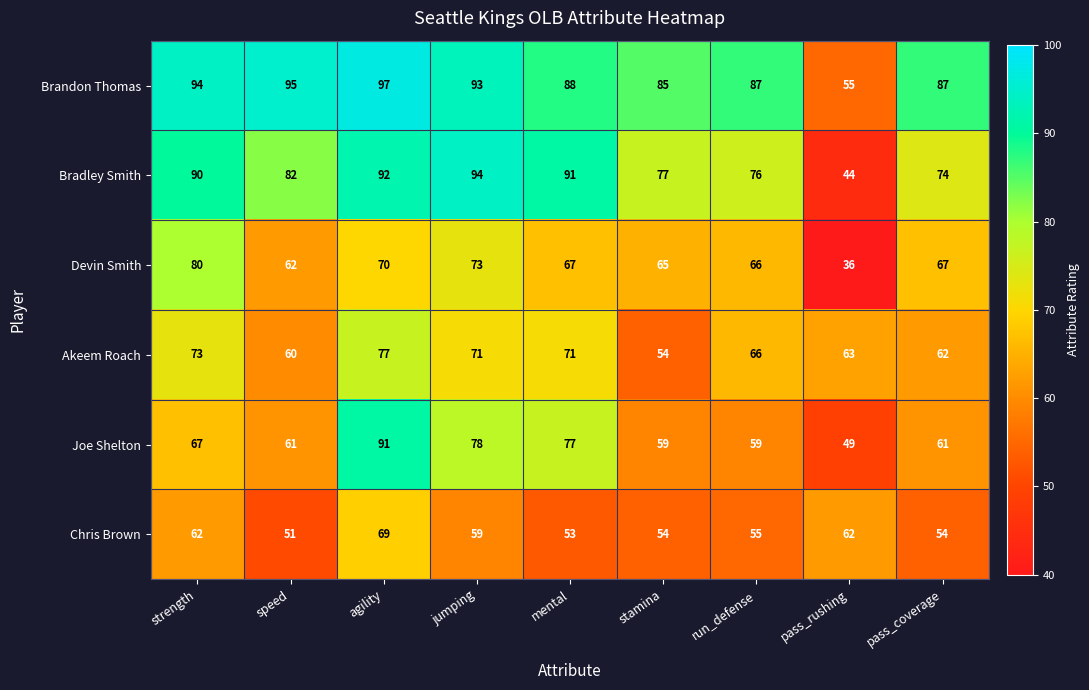

How many distinct data groups are displayed?

6